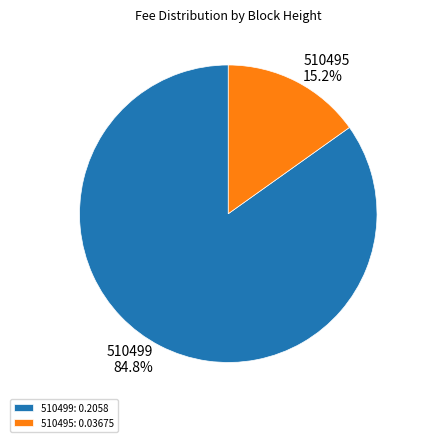

How many segments does this pie chart have?

2